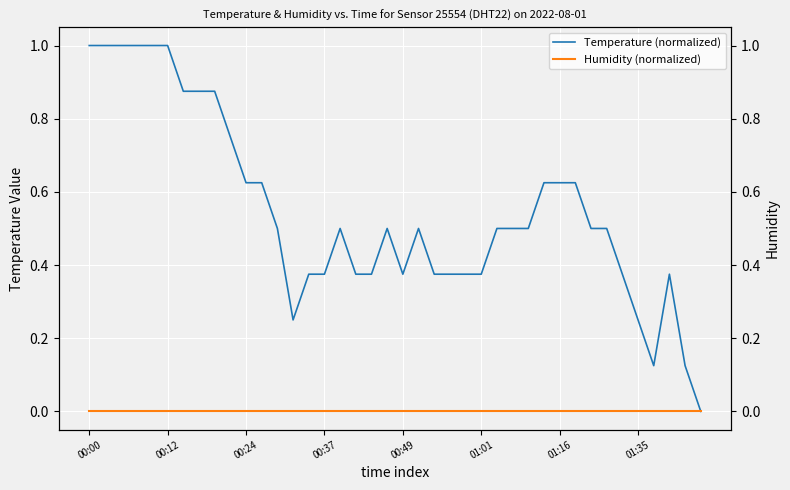

True or false: Humidity (normalized) and Temperature (normalized) intersect in this chart.

False